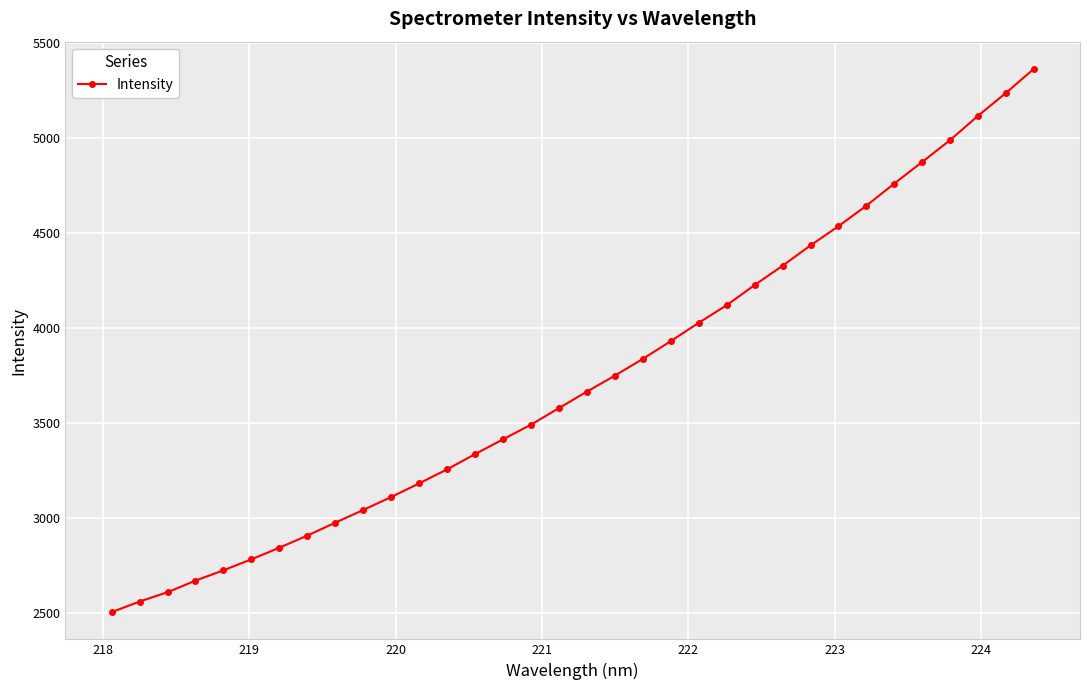

What is the value of the 26th point from the left?

4435.4